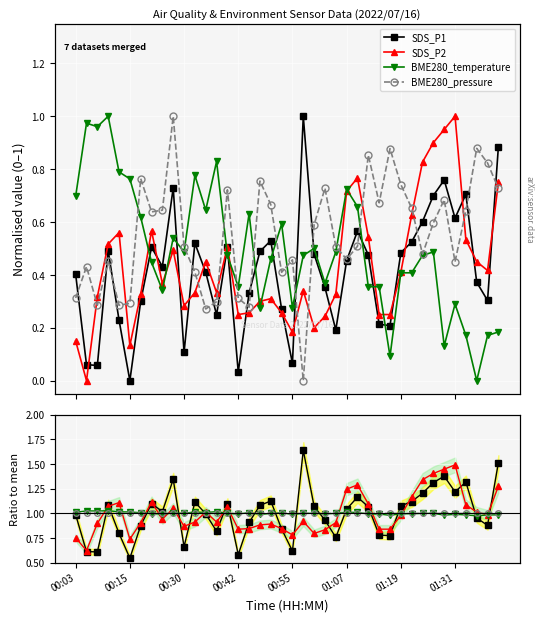

Is this an area chart (filled region under the line)?

No